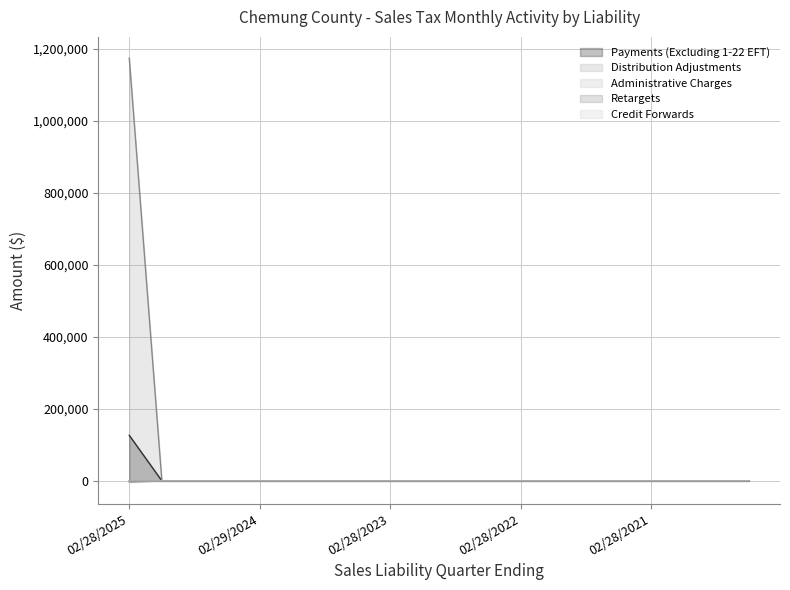

What is the label of the 7th point from the left?

08/31/2023